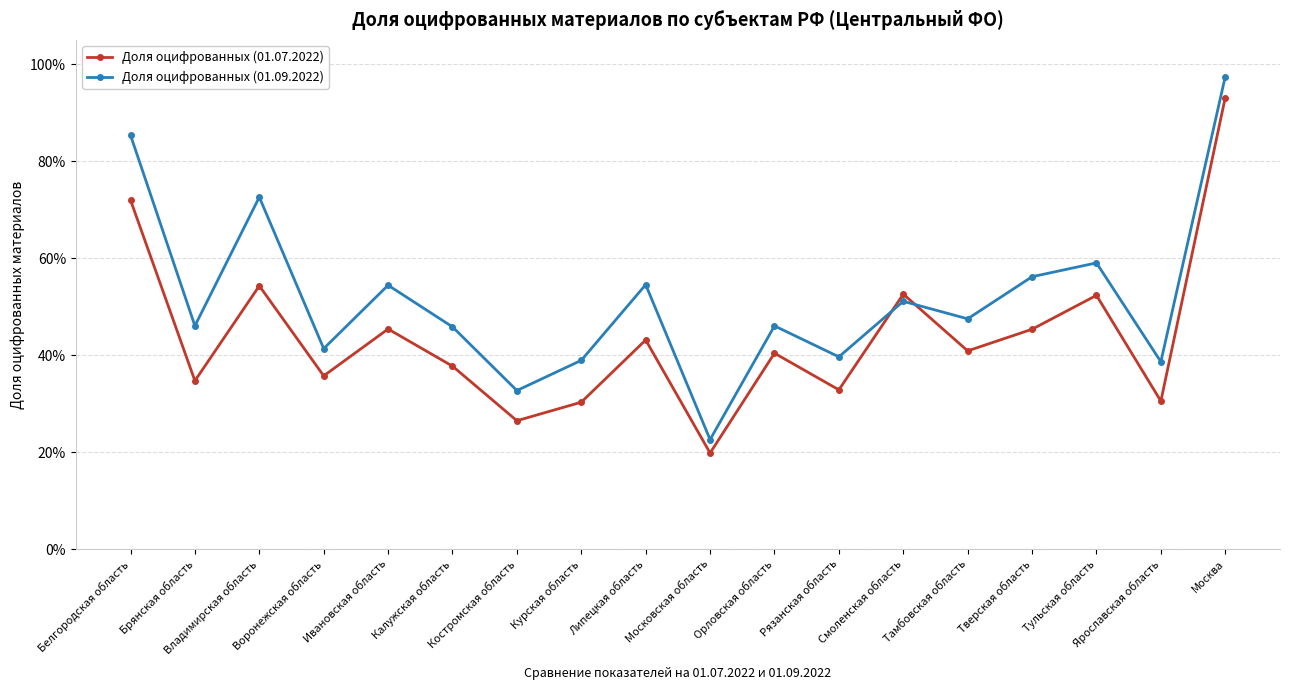

What is the sum of the Доля оцифрованных (01.07.2022) values at Владимирская область and Тверская область?

1.0